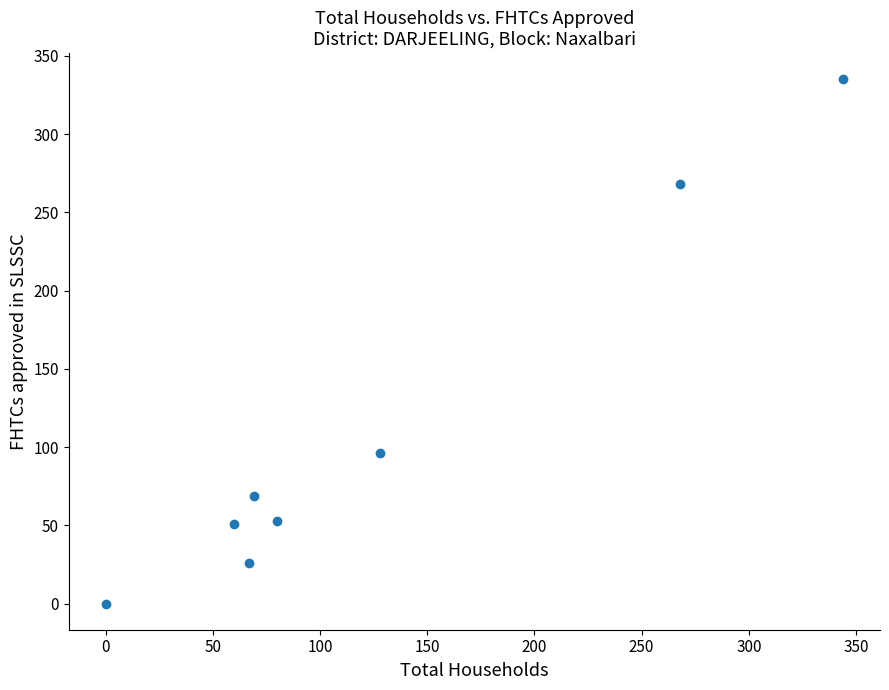

What Y value in the scatter plot is closest to 167?

96